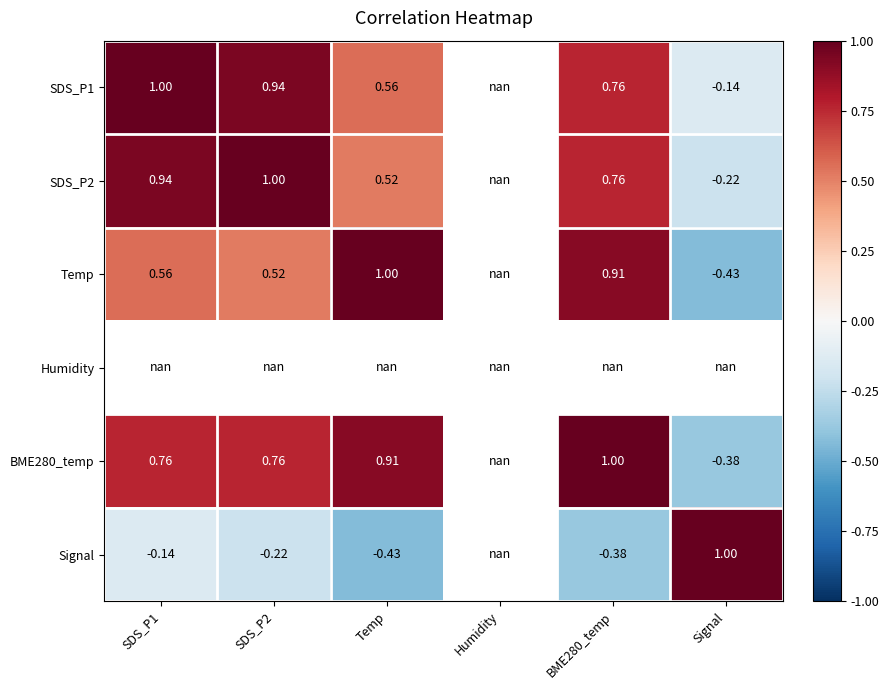

At how many categories does at least one series exceed 0?

5